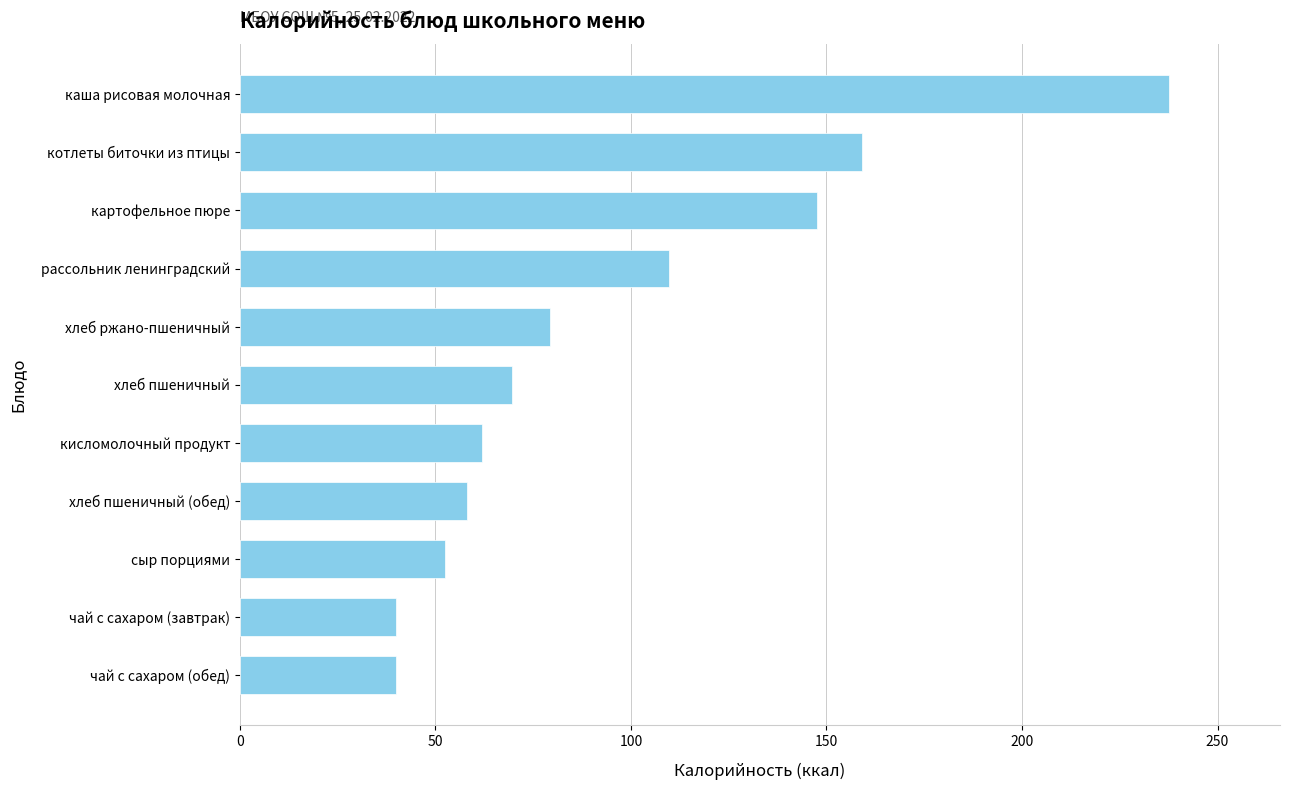

What is the difference between the maximum and minimum values?

197.6